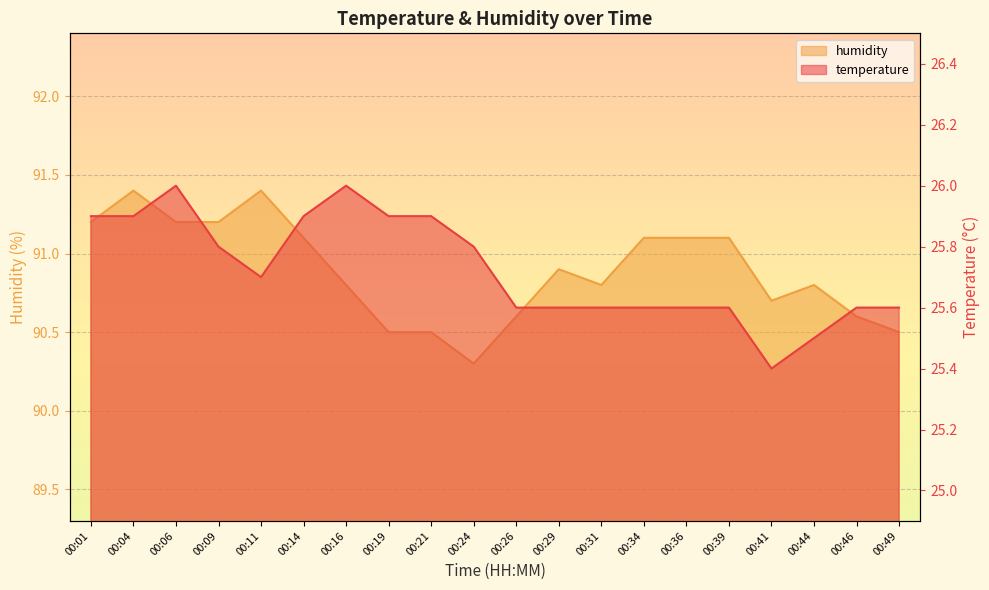

Rank the series by their maximum value, from lowest to highest.

temperature, humidity